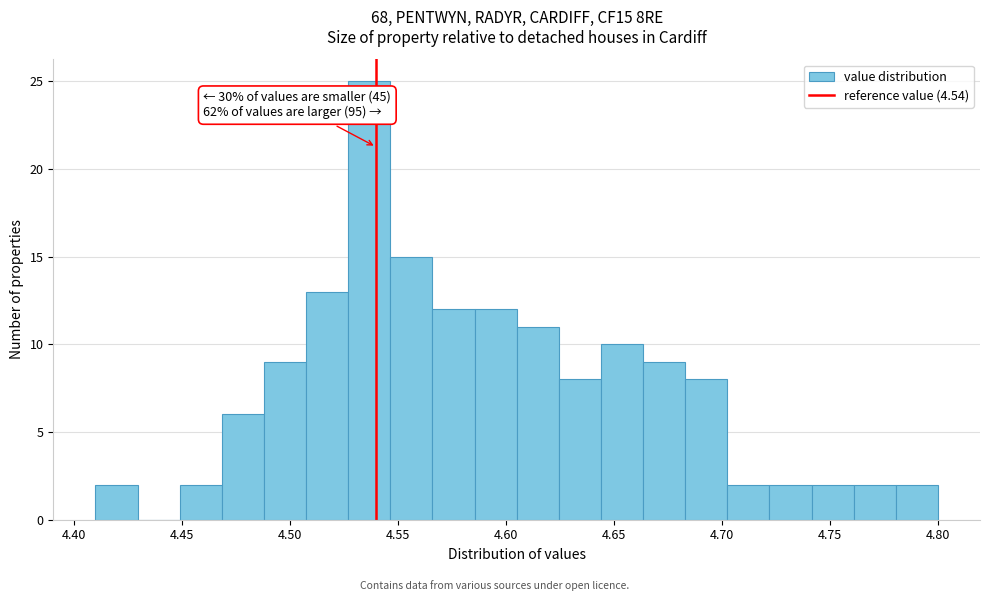

Around what value on the x-axis is the tallest bar? Give the approximate position of its centre, as read against the axis.

4.535